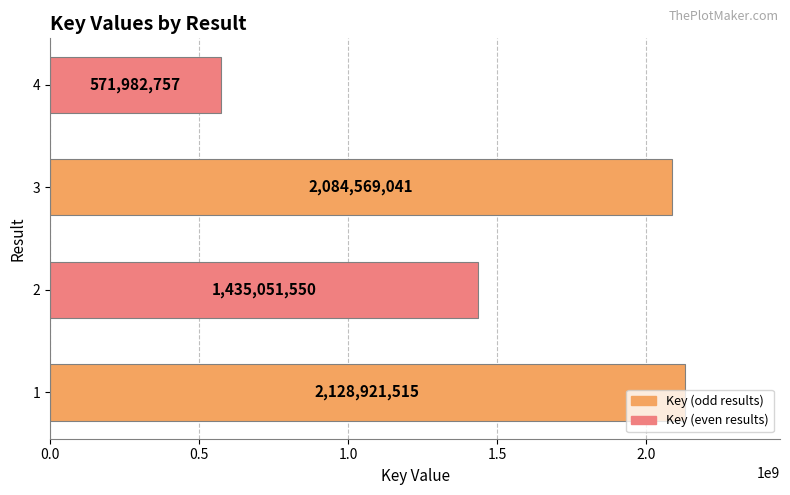

What is the change in value from 3 to 4?

-1512586284